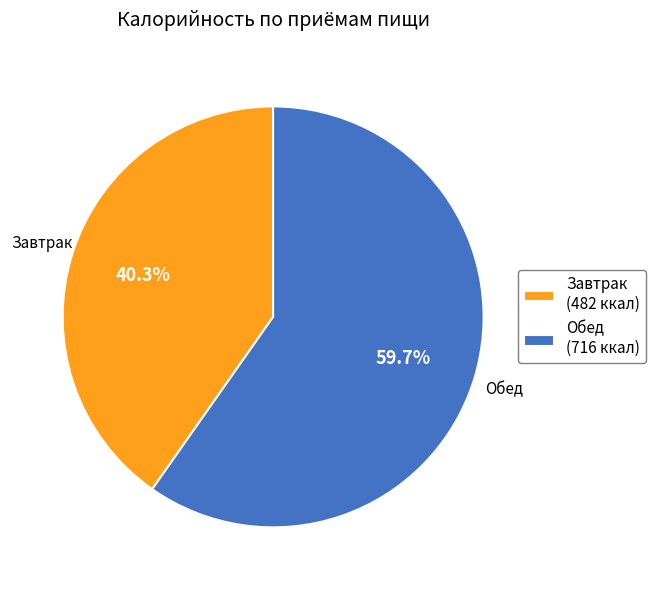

Between Обед (716 ккал) and Завтрак (482 ккал), which is larger?

Обед (716 ккал)